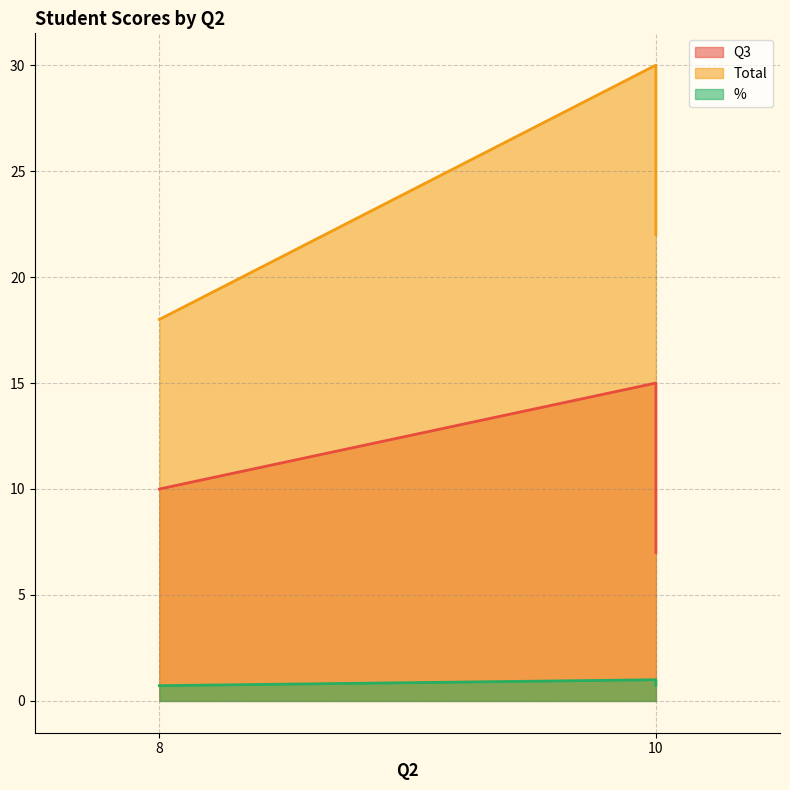

Which series has the widest spread of values?

Total